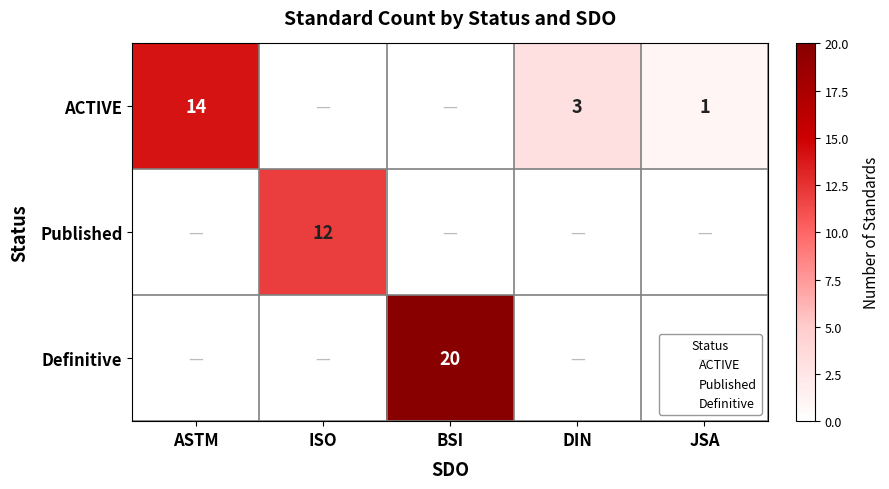

Where does the ACTIVE series first go above 1?

ASTM